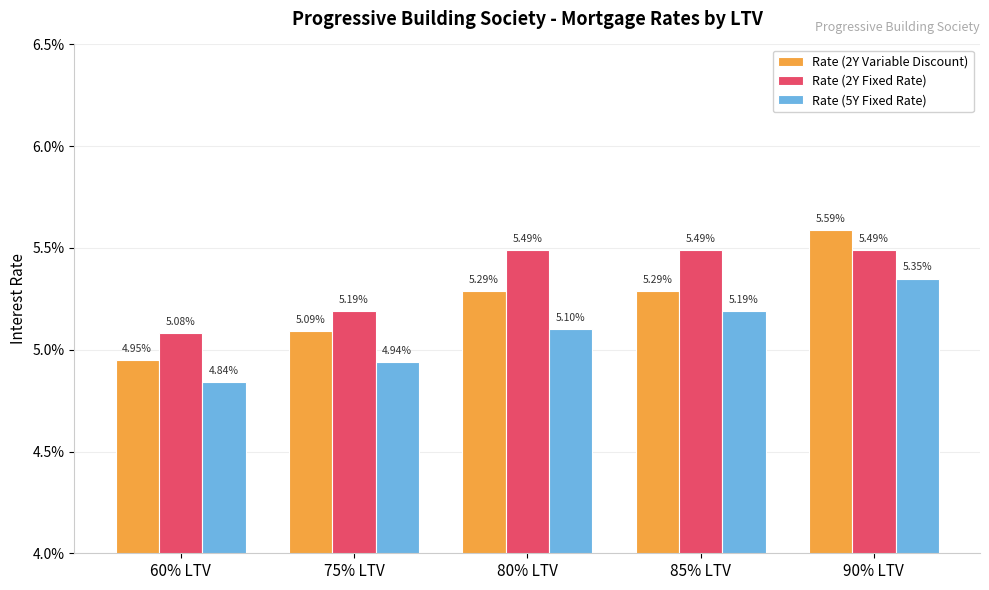

Count the Rate (2Y Fixed Rate) values in the range 0 to 1.

5